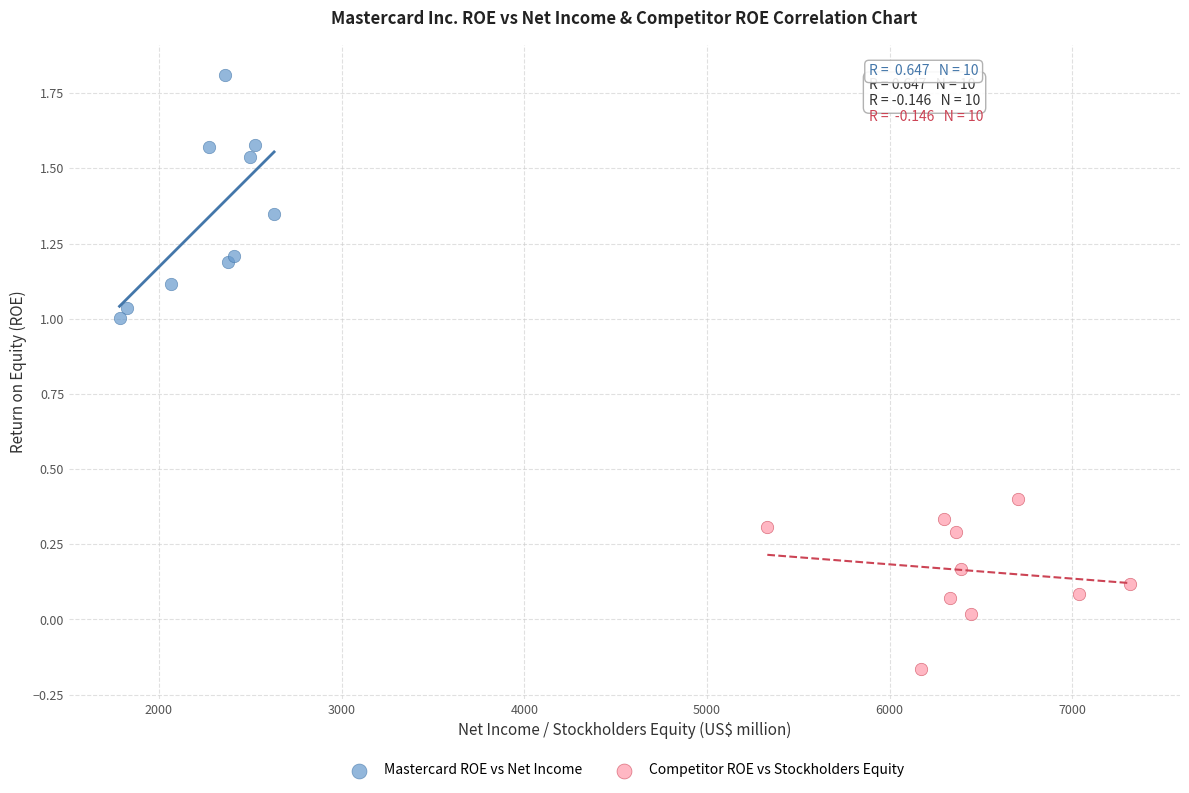

What are all the series names shown in the legend?

Mastercard ROE vs Net Income, Competitor ROE vs Stockholders Equity